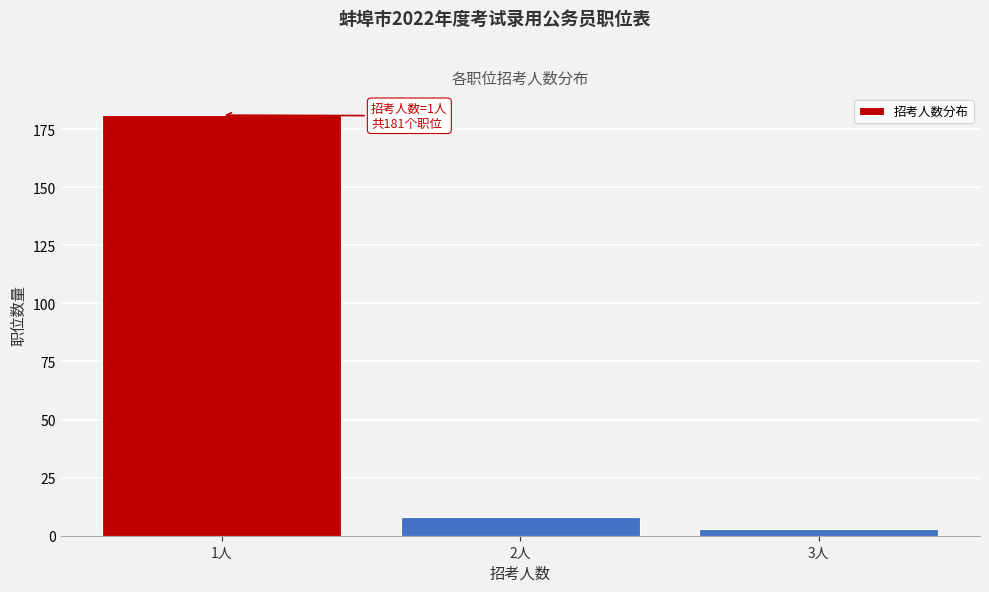

Reading left to right, extract all data points from this chart.

1人=181	2人=8	3人=3